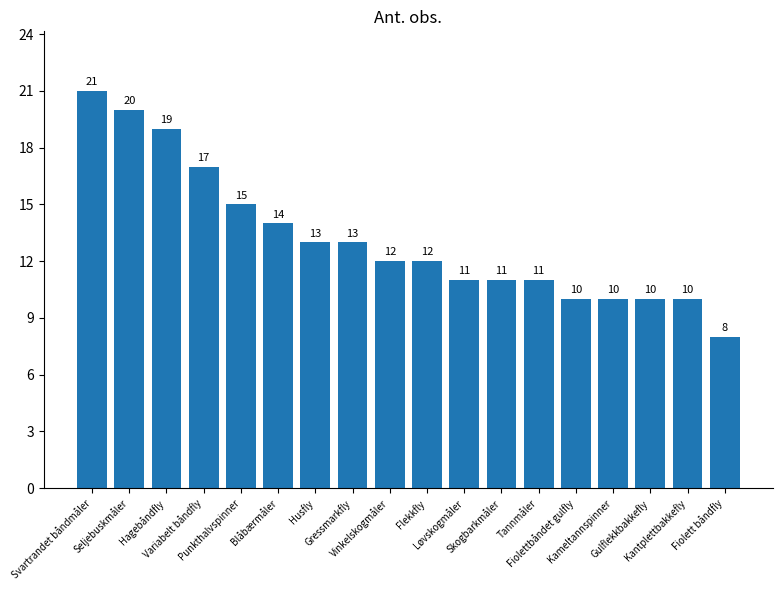

What is the change in value from Husfly to Fiolett båndfly?

-5